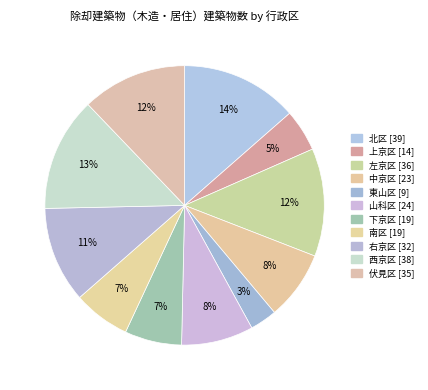

To the nearest percent, what percentage of the pie is 北区?

14%